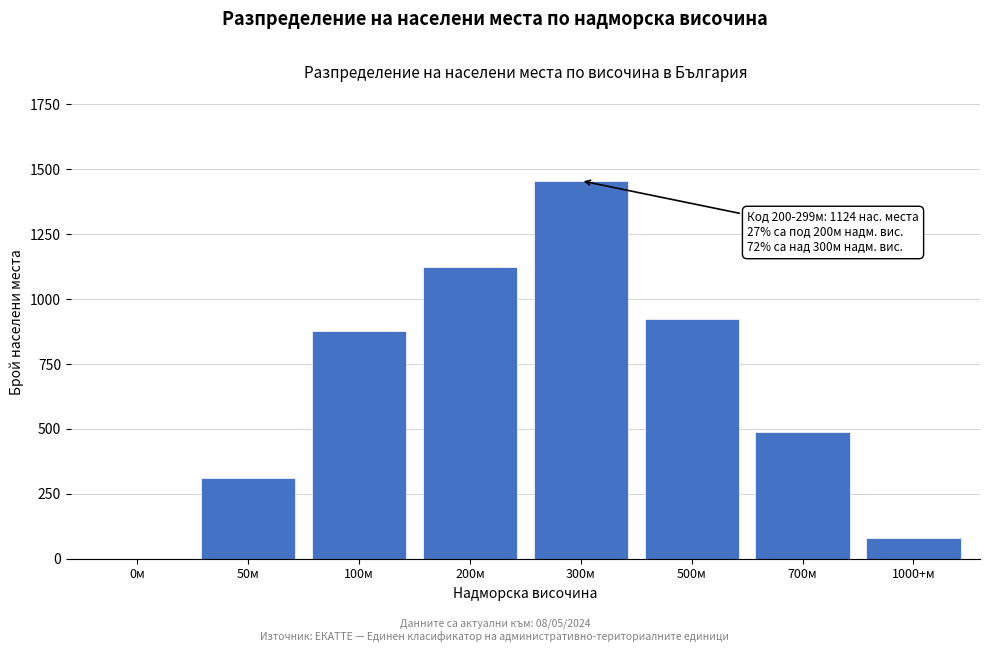

Reading left to right, transcribe all the data shown in this chart.

0м=0	50м=312	100м=876	200м=1124	300м=1456	500м=923	700м=487	1000+м=81